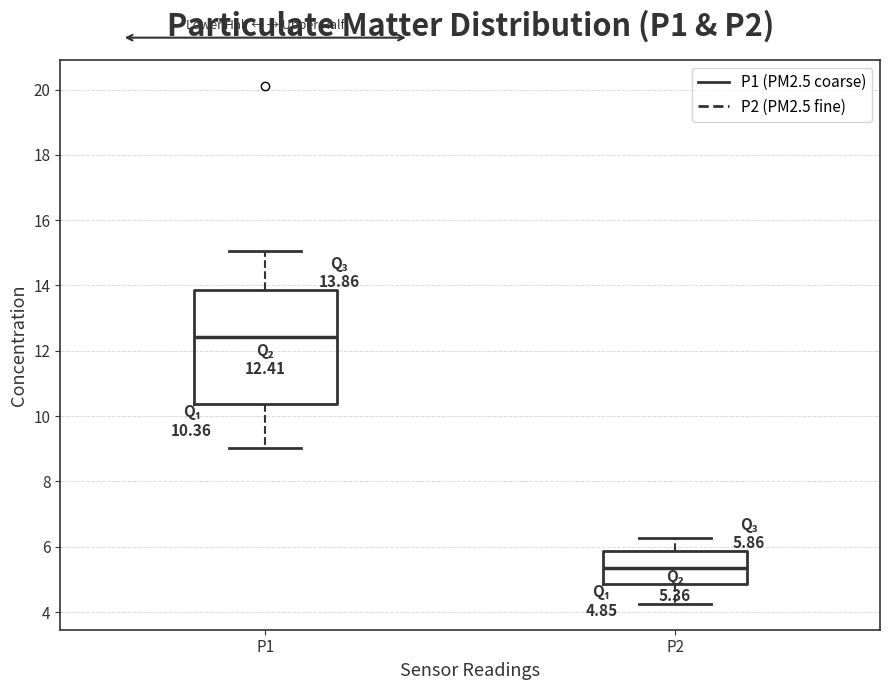

Which box's median line is the lowest?

P2